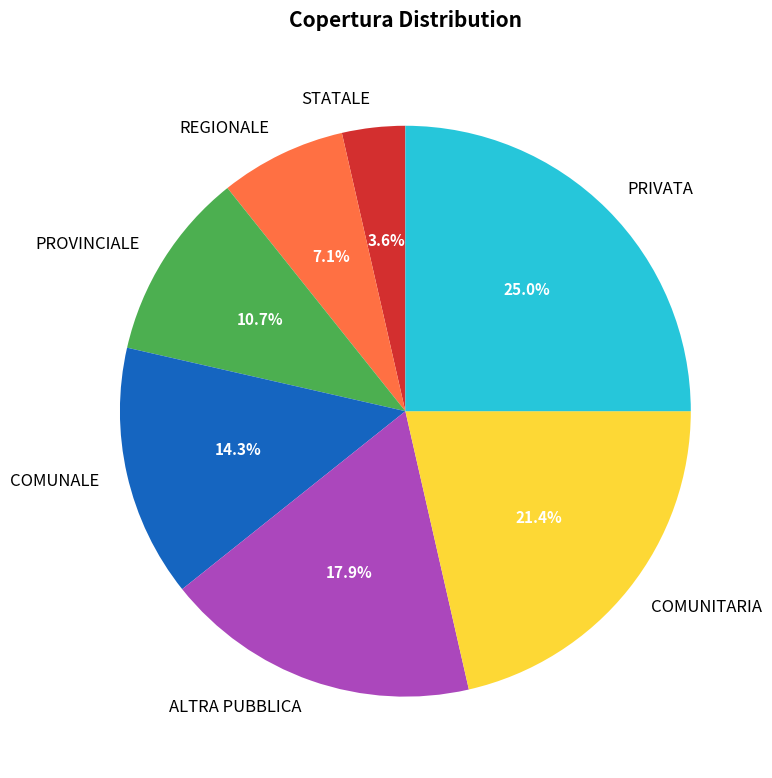

Is it true that PRIVATA is 17% of the pie?

False